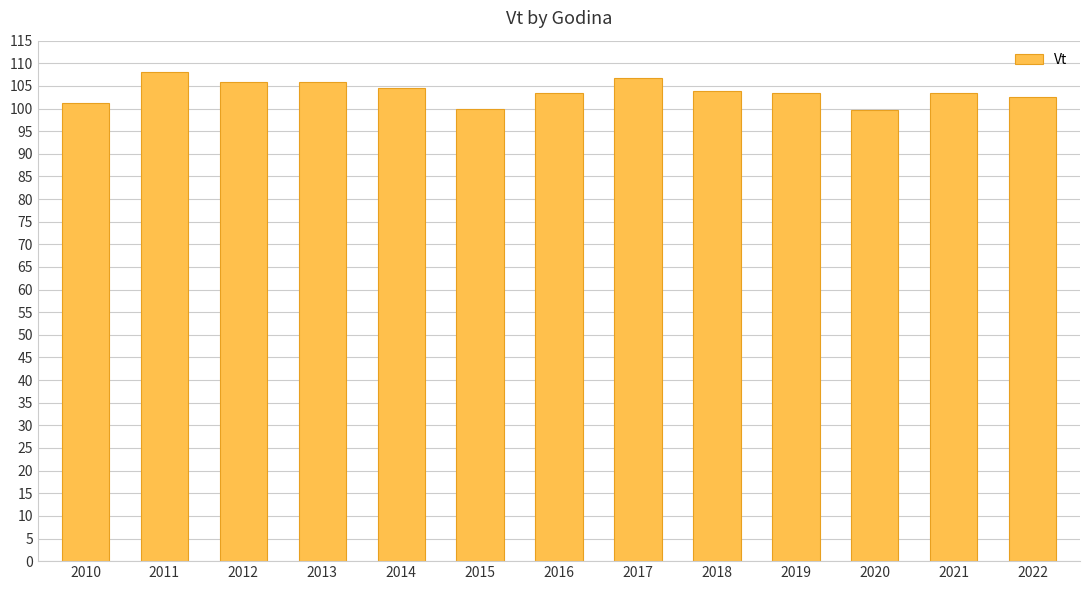

Does the chart contain any negative values?

No